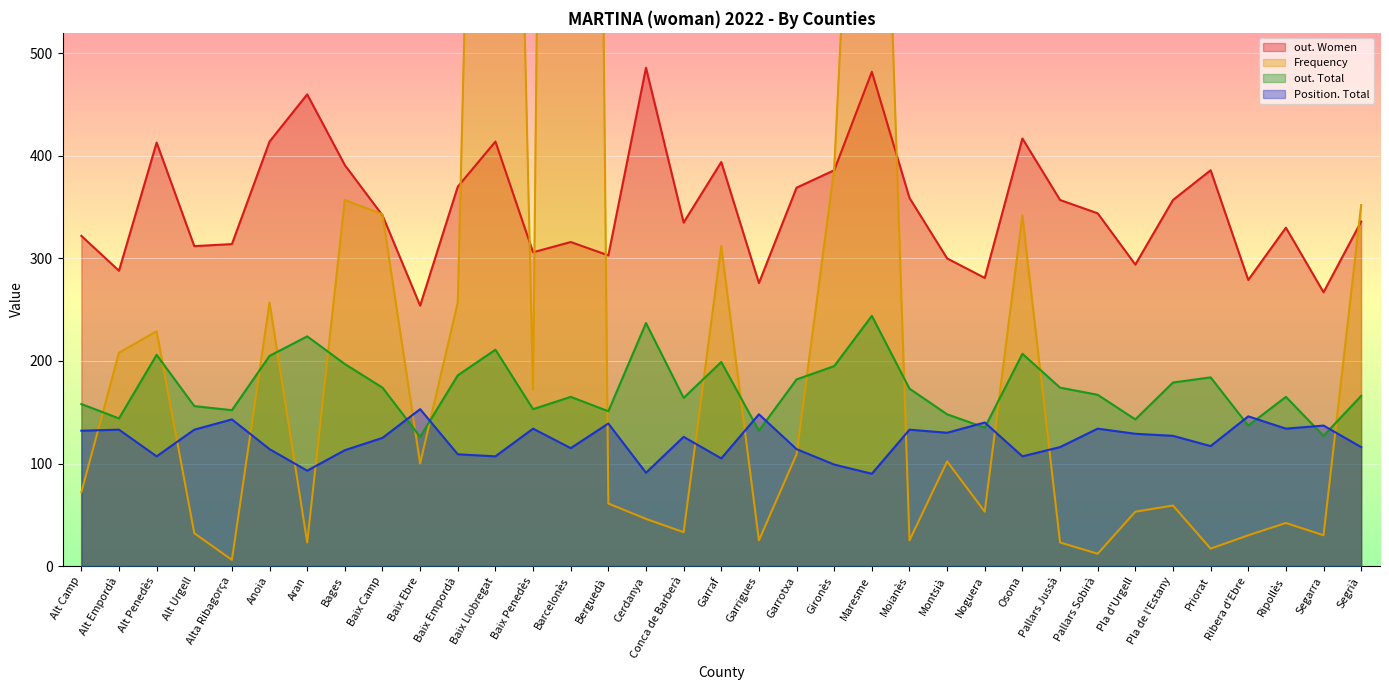

Is it true that Frequency equals 257 at Baix Empordà?

True